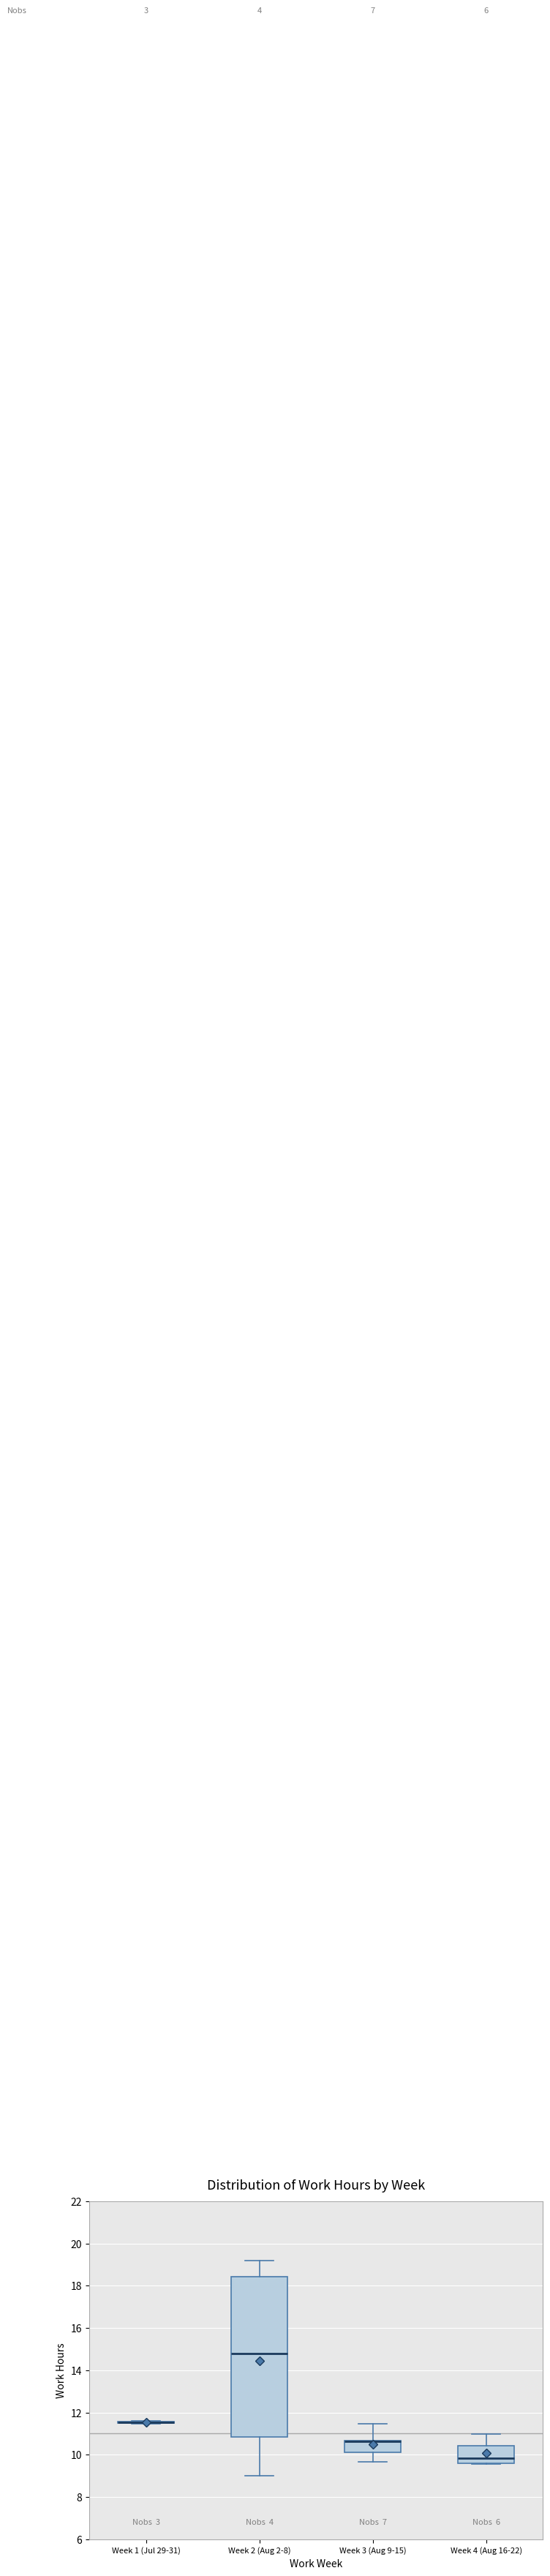

Reading left to right, transcribe this box plot: for each box, give where its median line is, the range the box spans, and where its two whiskers end, as read against the y-axis. The values are not printed on the chart, so give them approximately, as read against the axis.

Week 1 (Jul 29-31): box collapsed to a line at 11.6, whiskers 11.4 to 11.6
Week 2 (Aug 2-8): median 14.8, box 10.8 to 18.4, whiskers 9.0 to 19.2
Week 3 (Aug 9-15): median 10.6 (just below the box's upper edge), box 10.2 to 10.6, whiskers 9.6 to 11.4
Week 4 (Aug 16-22): median 9.8, box 9.6 to 10.4, whiskers 9.6 to 11.0